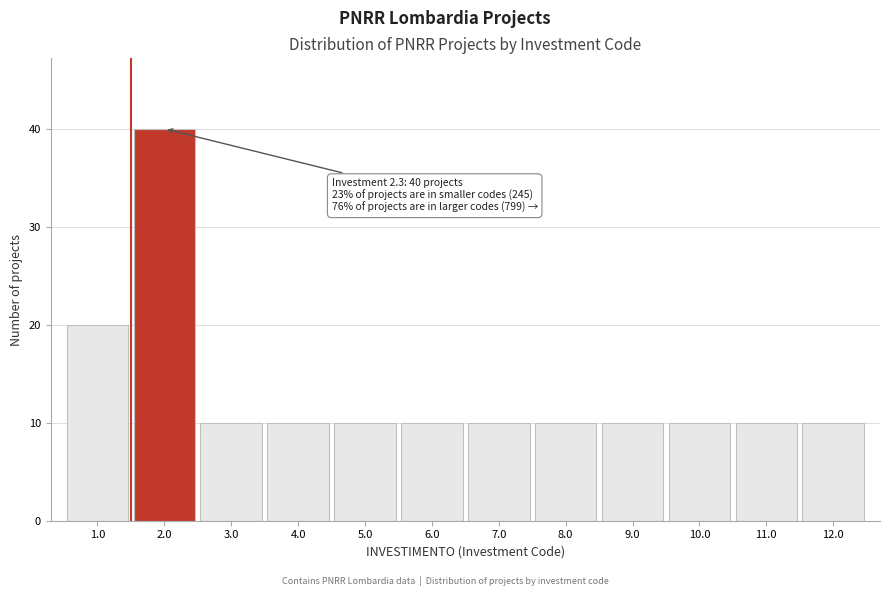

Reading left to right, what are all the values shown in this chart?

1.0=20	2.0=40	3.0=10	4.0=10	5.0=10	6.0=10	7.0=10	8.0=10	9.0=10	10.0=10	11.0=10	12.0=10